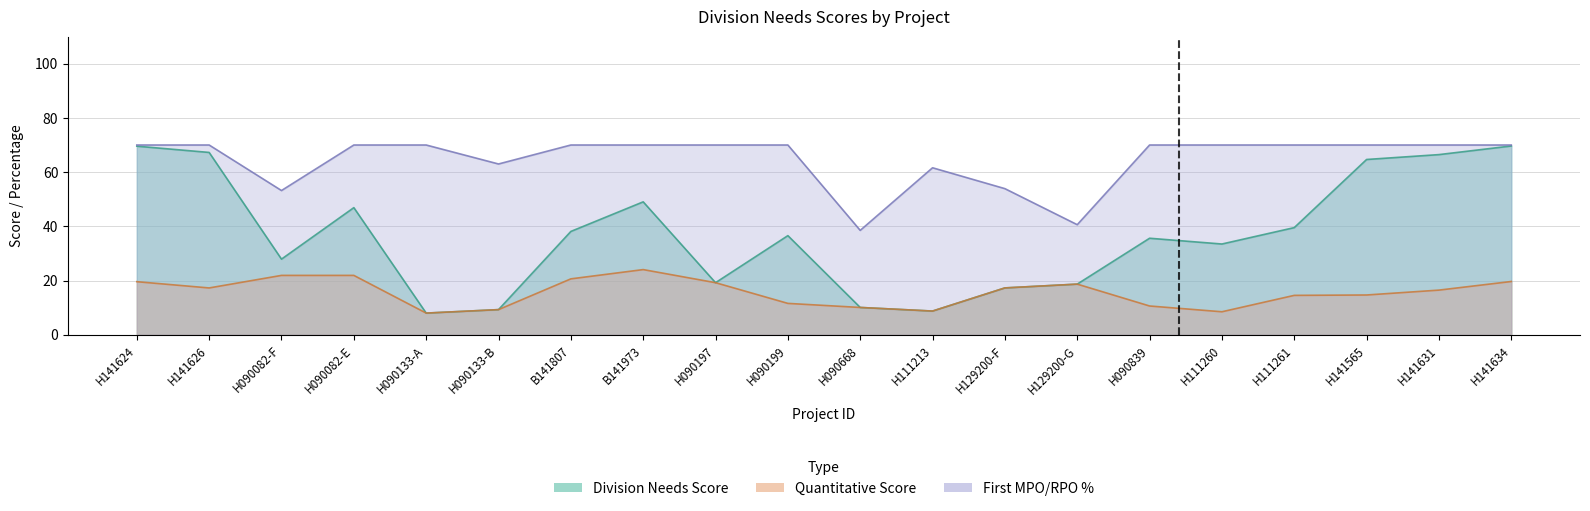

In First MPO Pct, how many points are higher than both neighbors (excluding endpoints)?

1